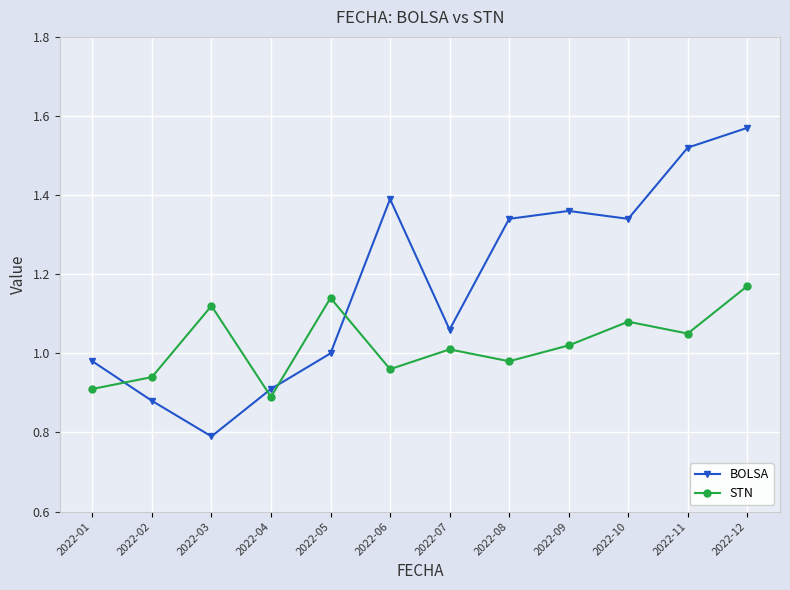

Which series has the largest range (max minus min)?

BOLSA